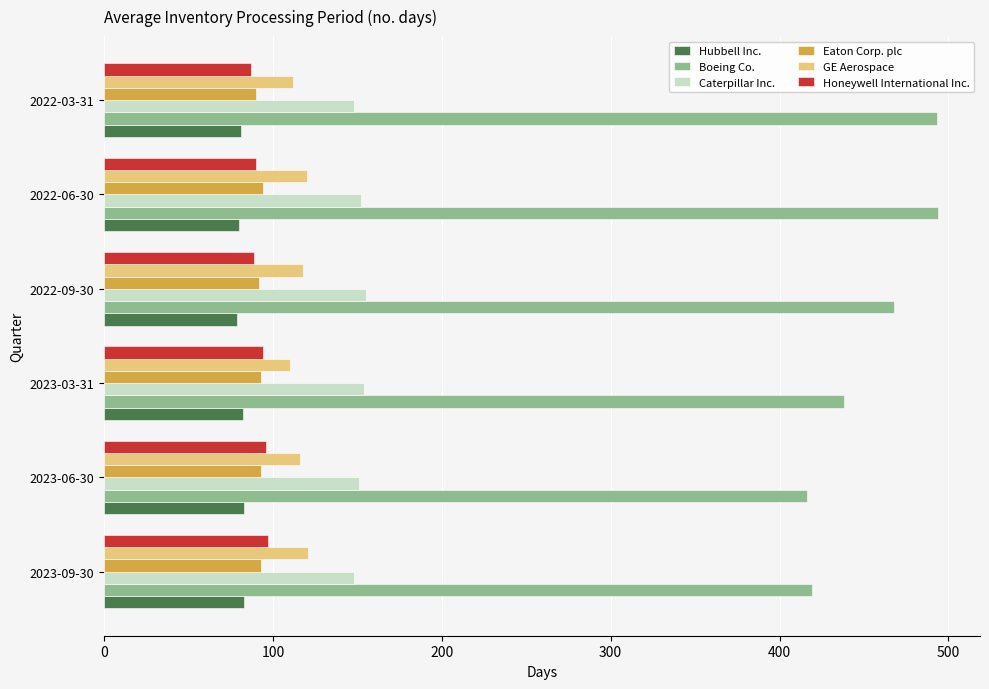

Which series has the largest total across all categories?

Boeing Co.